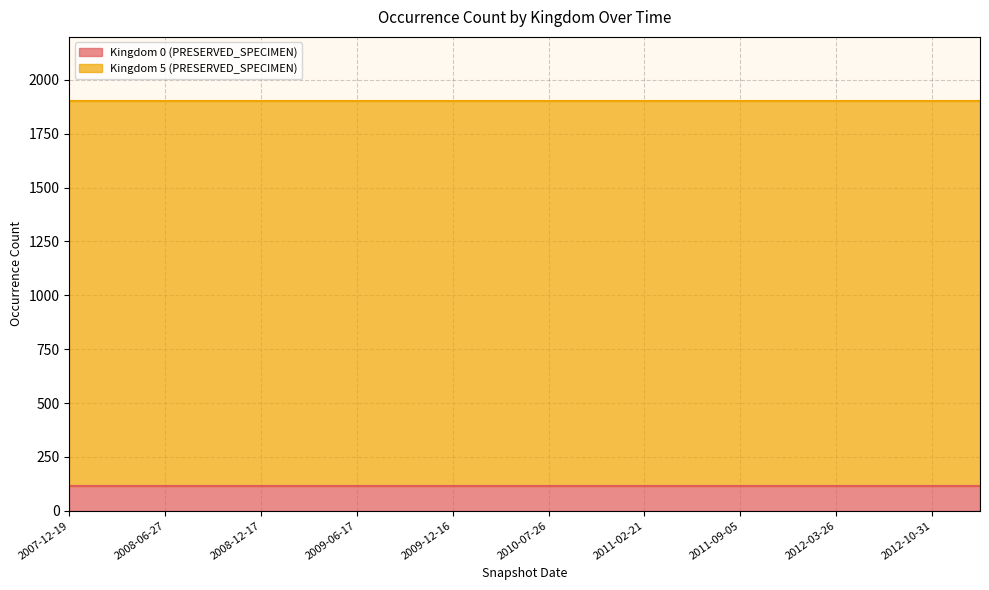

Read the Kingdom 5 (PRESERVED_SPECIMEN) value at 2010-04-01.

1788